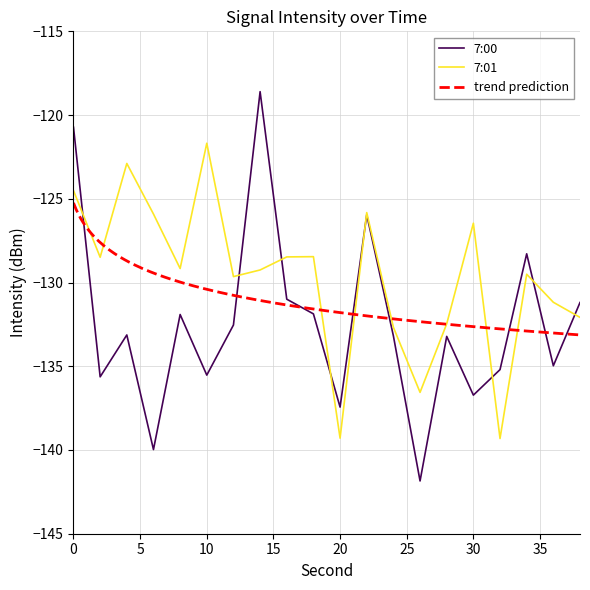

Does the chart display data point markers on the line(s)?

No